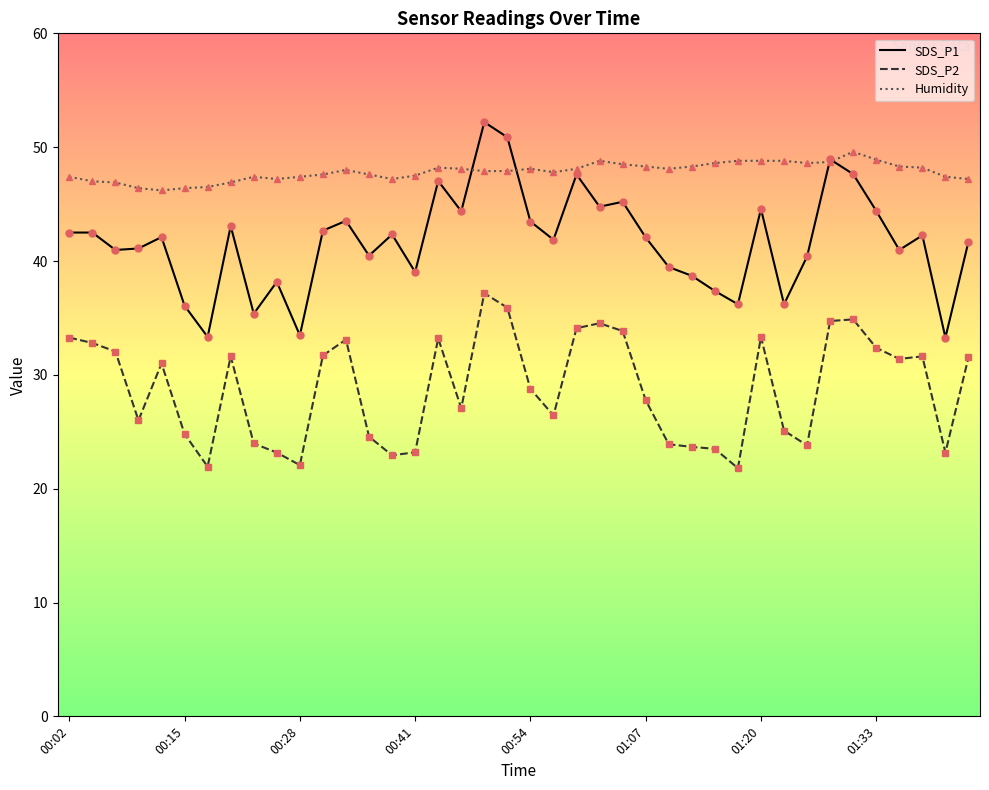

List the series in order of their overall mean, lowest first.

SDS_P2, SDS_P1, Humidity